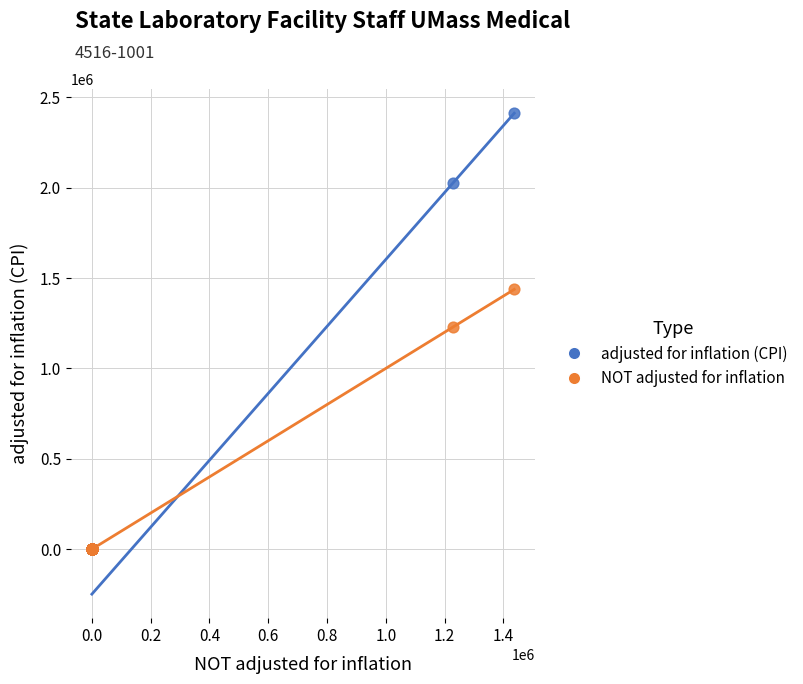

What are all the series names shown in the legend?

adjusted for inflation (CPI), NOT adjusted for inflation